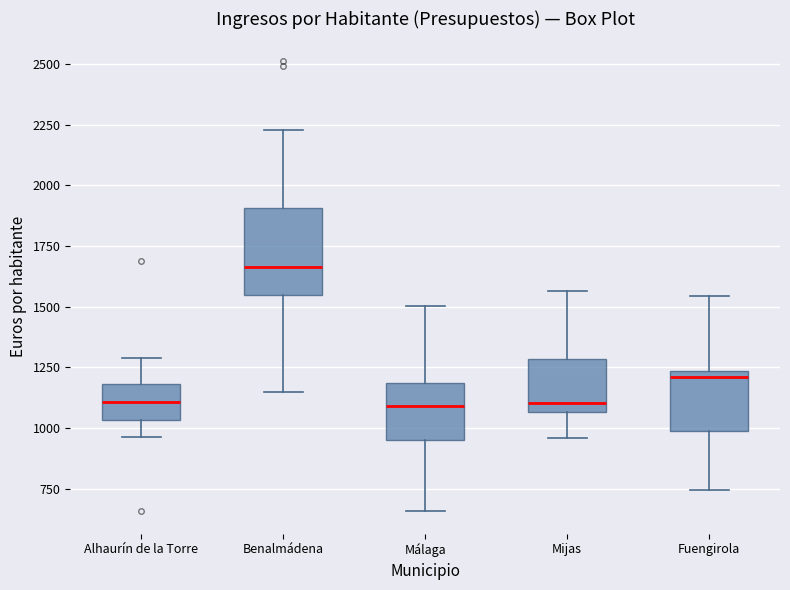

Where does the median line of the box for Alhaurín de la Torre sit on the y-axis? The values are not printed on the chart, so give them approximately, as read against the axis.

1100